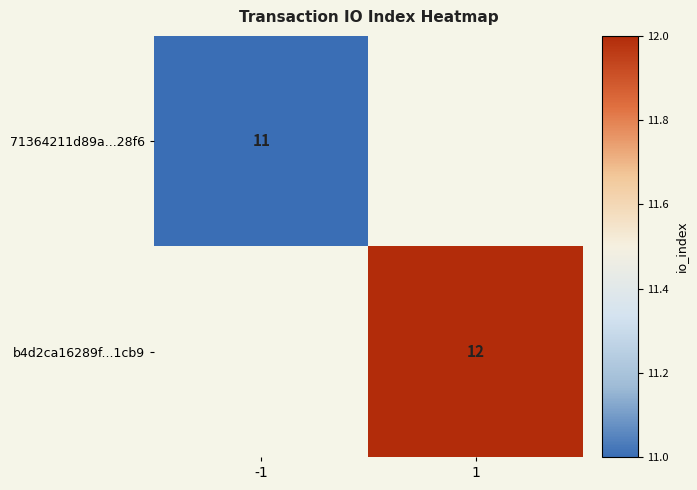

Is the value of 71364211d89a...28f6 at -1 greater than the value of b4d2ca16289f...1cb9 at 1?

No